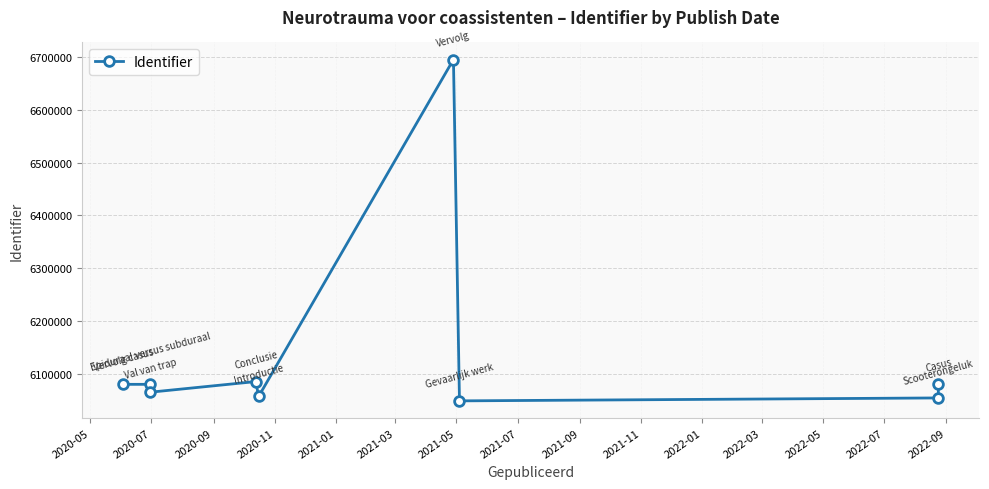

How many values are below 6080680?

4